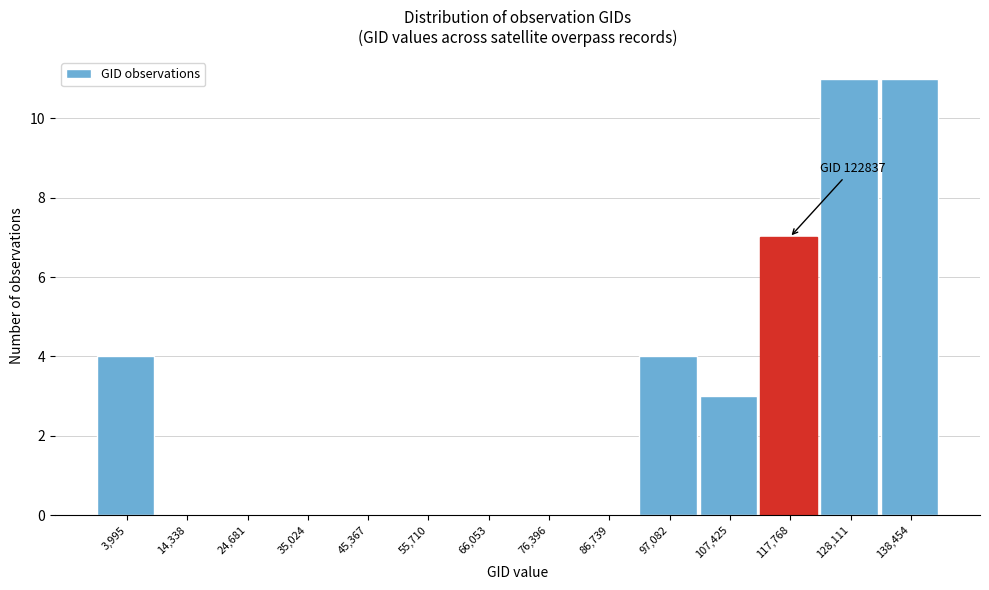

Reading left to right, list all the values displayed in this chart.

3,995=4	14,338=0	24,681=0	35,024=0	45,367=0	55,710=0	66,053=0	76,396=0	86,739=0	97,082=4	107,425=3	117,768=7	128,111=11	138,454=11